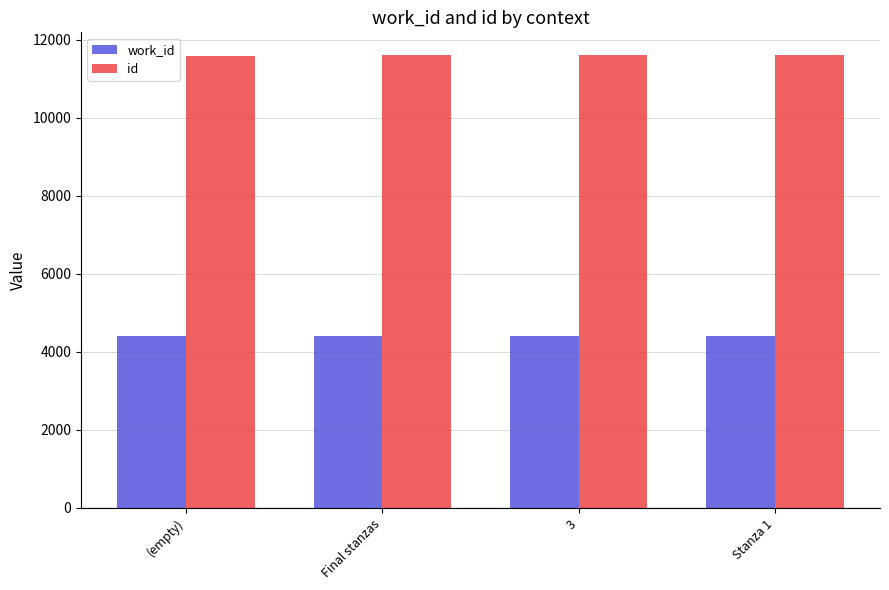

How many groups of bars are there?

4